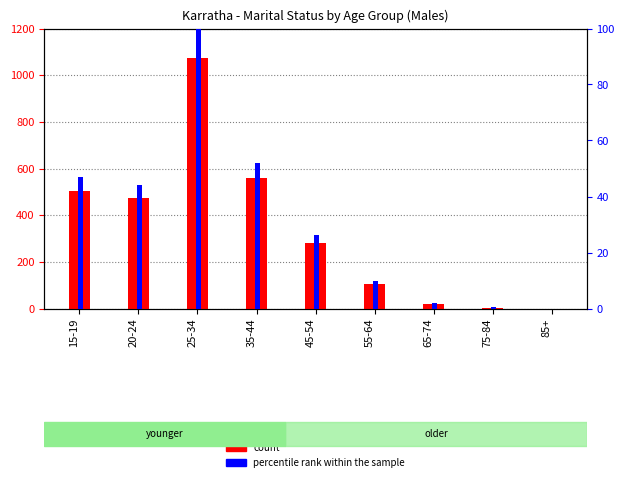

Are the bars grouped side by side (vs. stacked)?

Yes